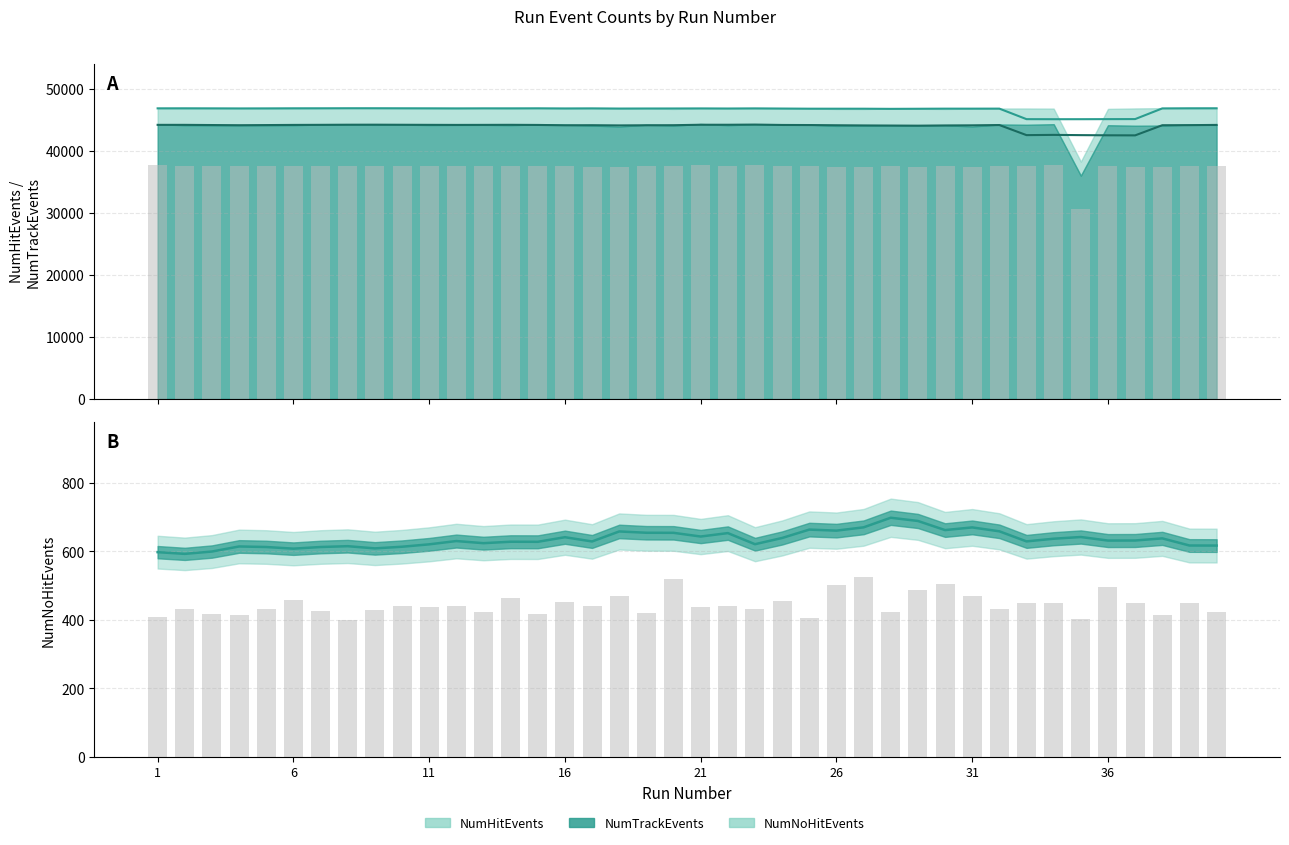

Which series has the largest total across all categories?

NumHitEvents